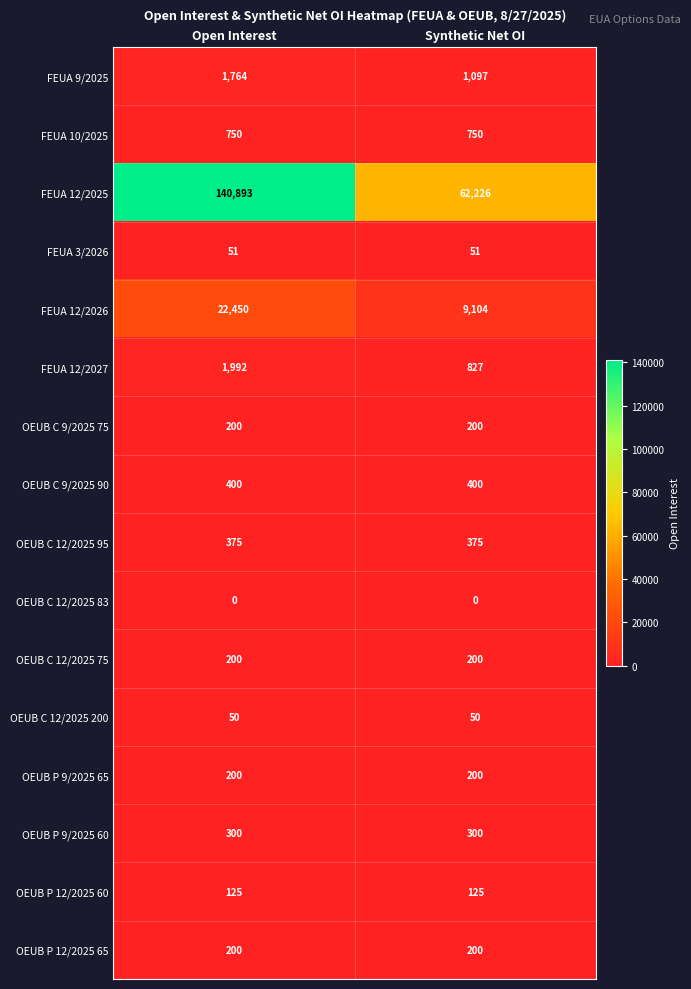

What value does the FEUA 12/2027 series have at Open Interest, to the nearest 10?

1990